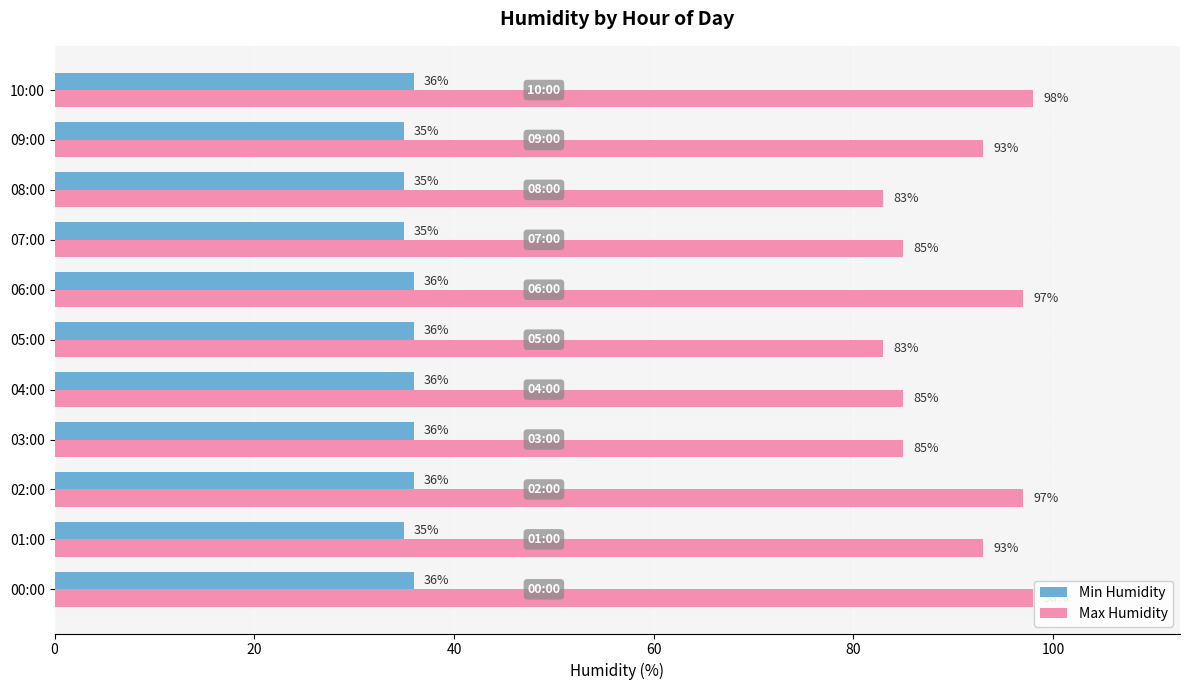

At how many categories does at least one series exceed 60?

11